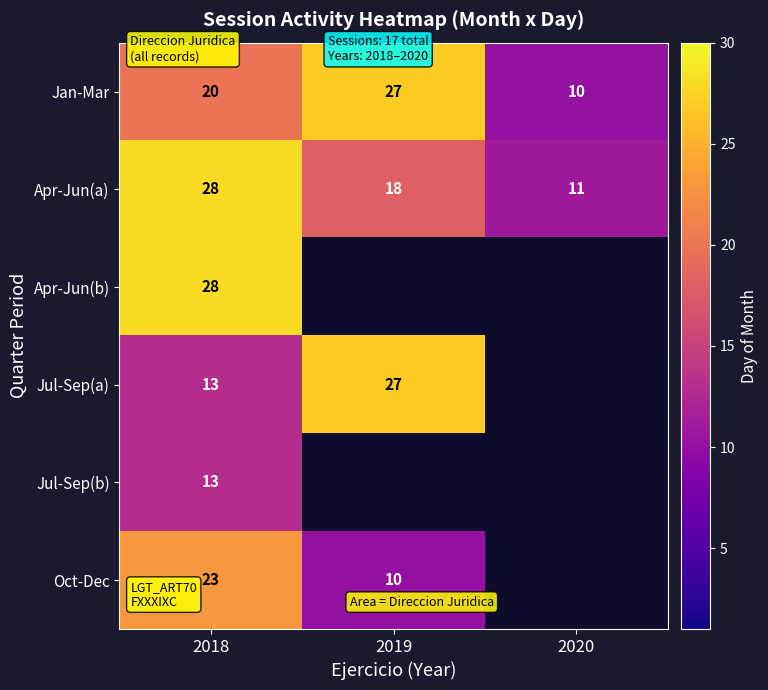

Read the Jan-Mar value at 2020.

10